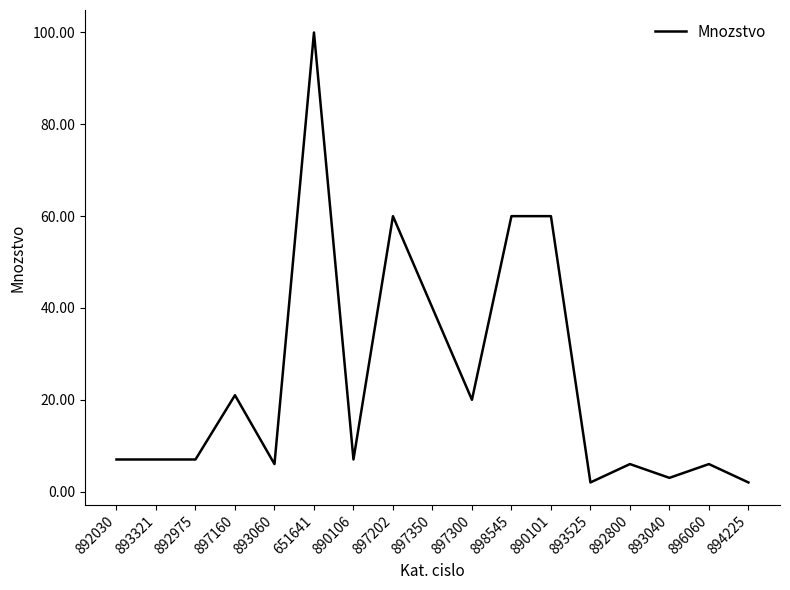

What is the difference between the values at 894225 and 892030?

5